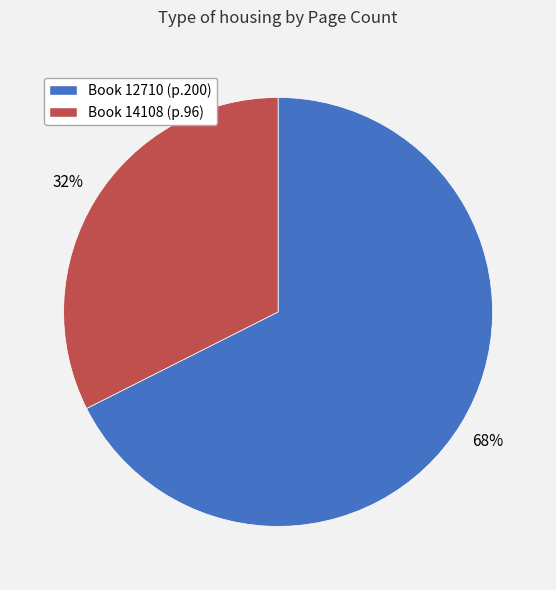

Is there any slice that represents more than half of the pie?

Yes